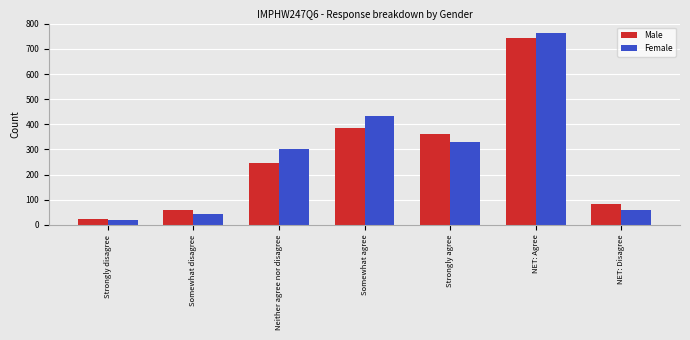

Reading left to right, extract all data points from this chart.

Male: Strongly disagree=24	Somewhat disagree=57	Neither agree nor disagree=244	Somewhat agree=385	Strongly agree=361	NET: Agree=745	NET: Disagree=81
Female: Strongly disagree=18	Somewhat disagree=41	Neither agree nor disagree=302	Somewhat agree=432	Strongly agree=331	NET: Agree=763	NET: Disagree=58